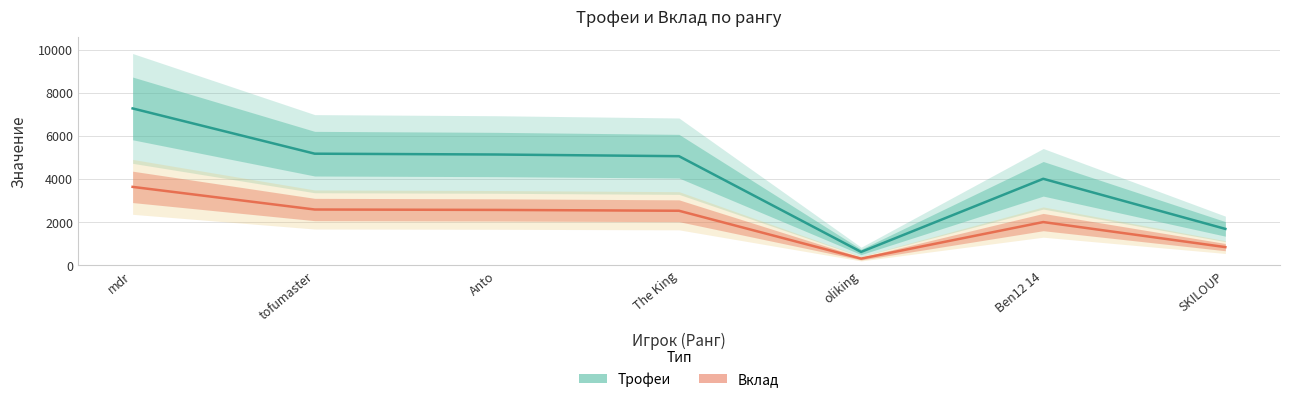

Is it true that Вклад equals 2572 at Anto?

True